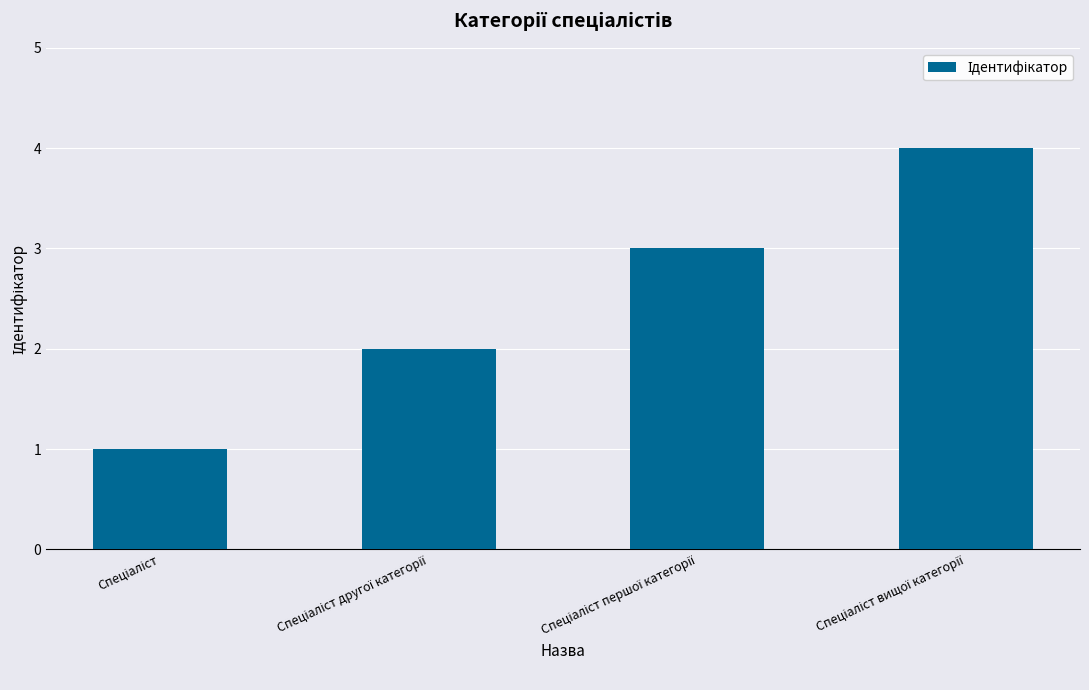

What is the maximum value shown in the chart?

4